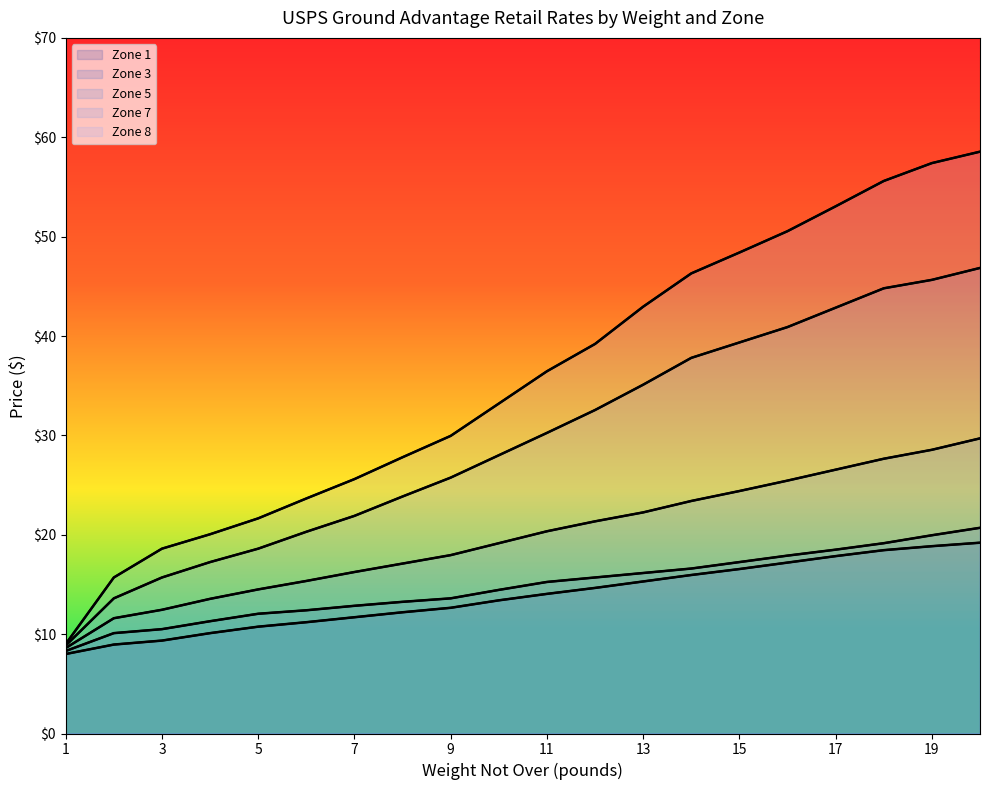

What is the difference between the maximum and minimum values in the Zone 3 series?

12.4